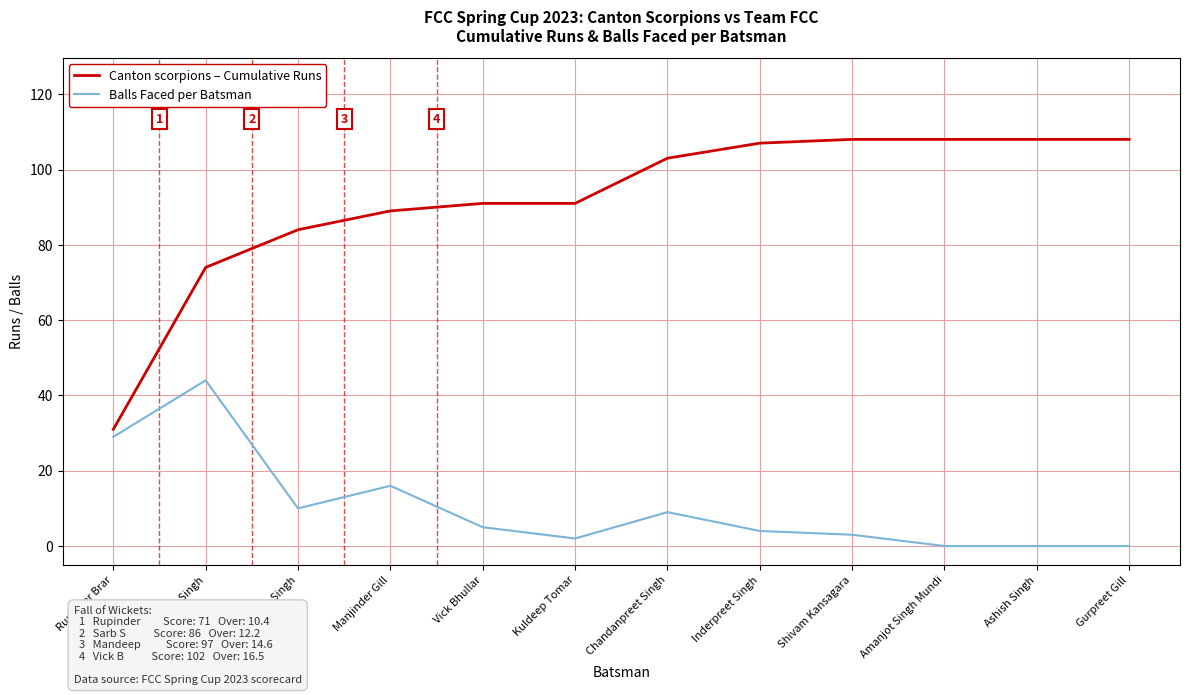

What are all the series names shown in the legend?

Canton scorpions – Cumulative Runs, Balls Faced per Batsman